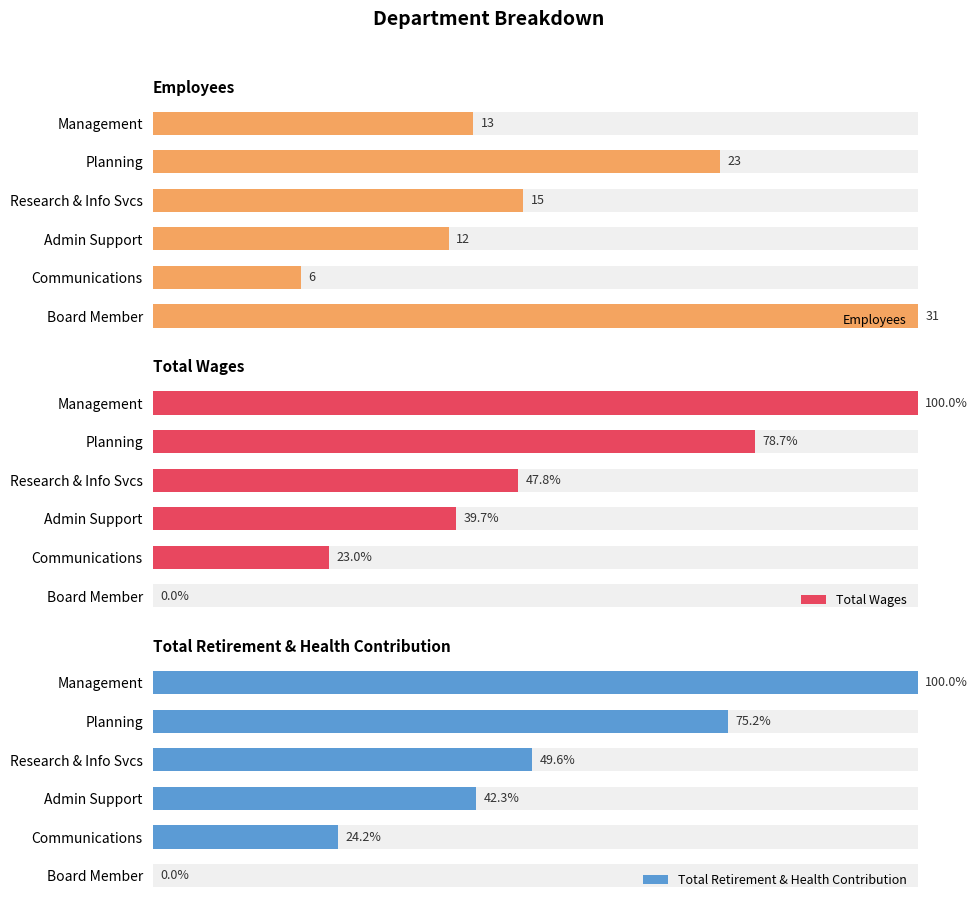

How many values in the Total Wages series exceed 0?

5